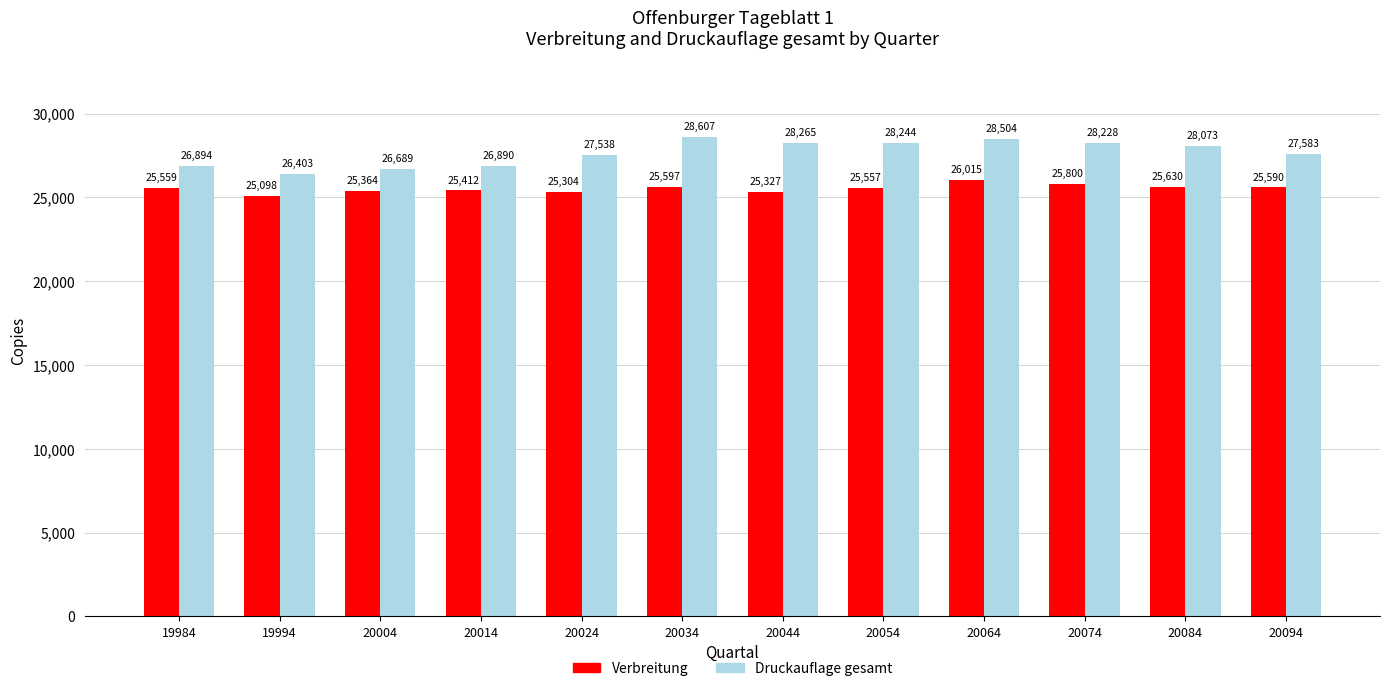

What is the total value across all series at 19984?

52453